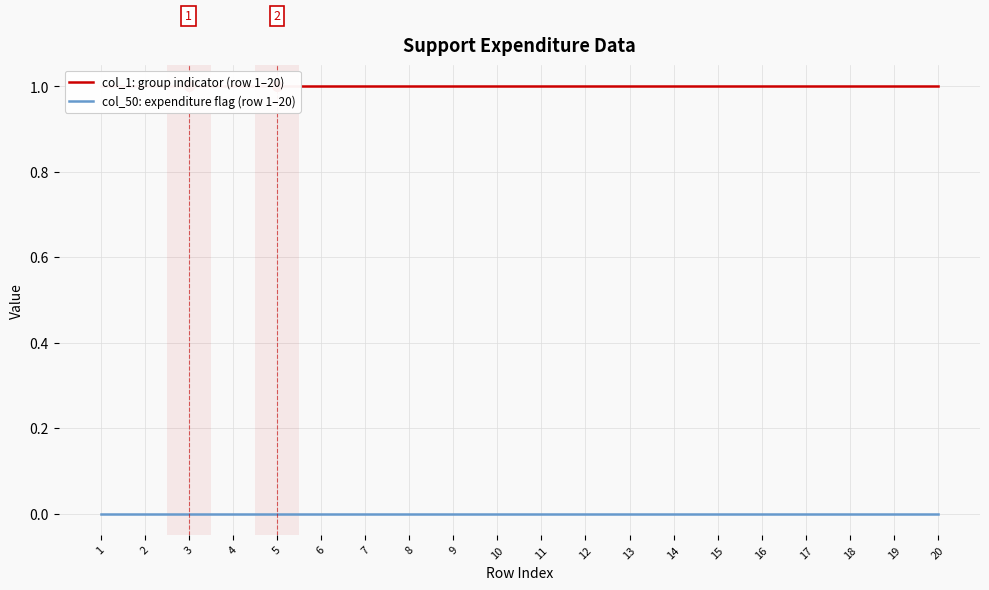

True or false: col_1: group indicator (row 1–20) has more than 0 interior local peaks.

False